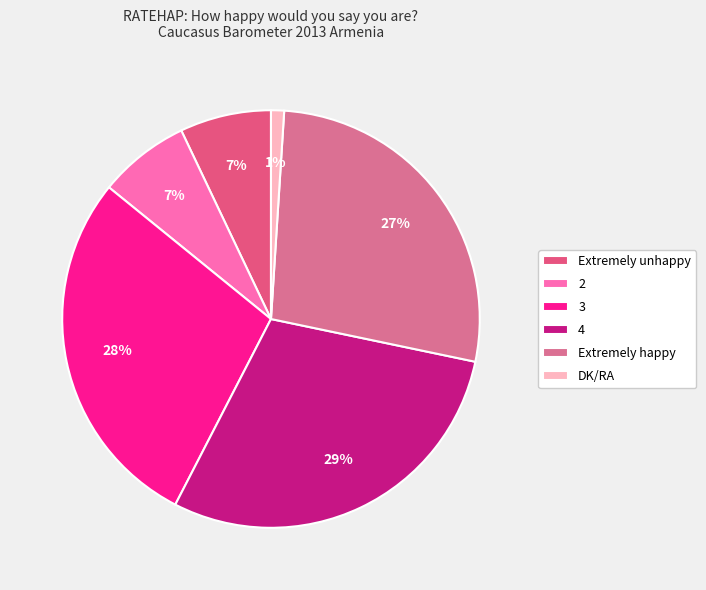

Which slice is the largest?

4